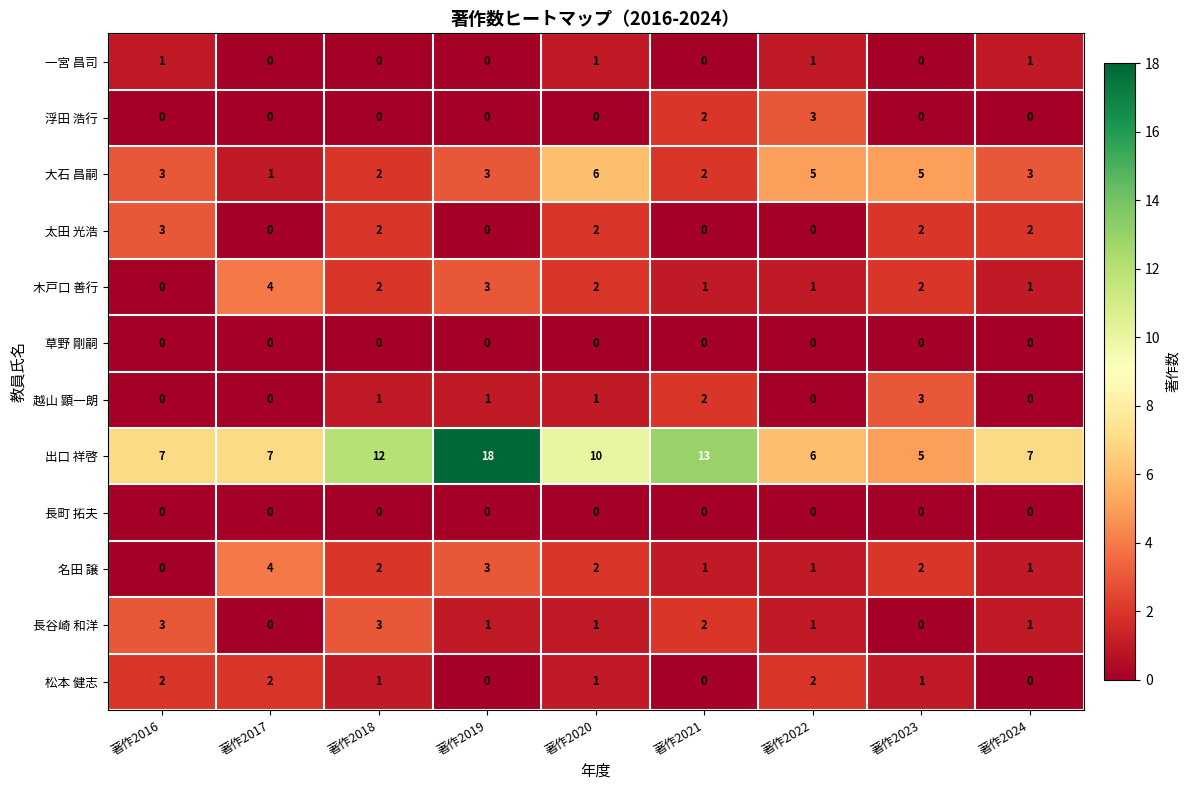

What is the difference between the maximum and minimum values in the 木戸口 善行 series?

4